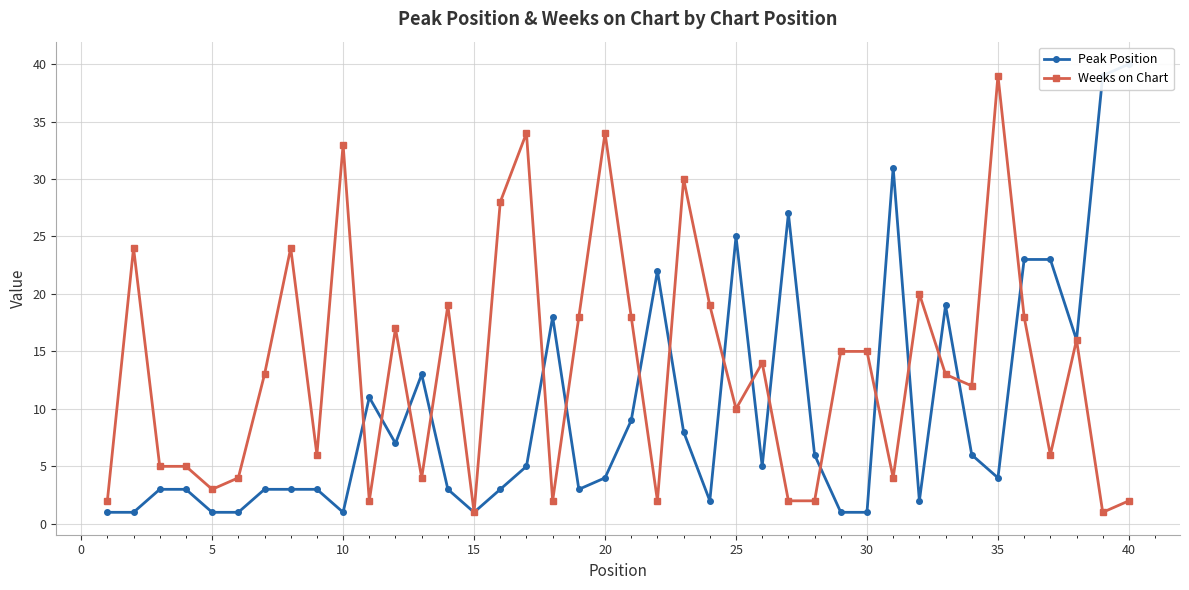

How many interior local peaks does the Weeks on Chart series have?

12